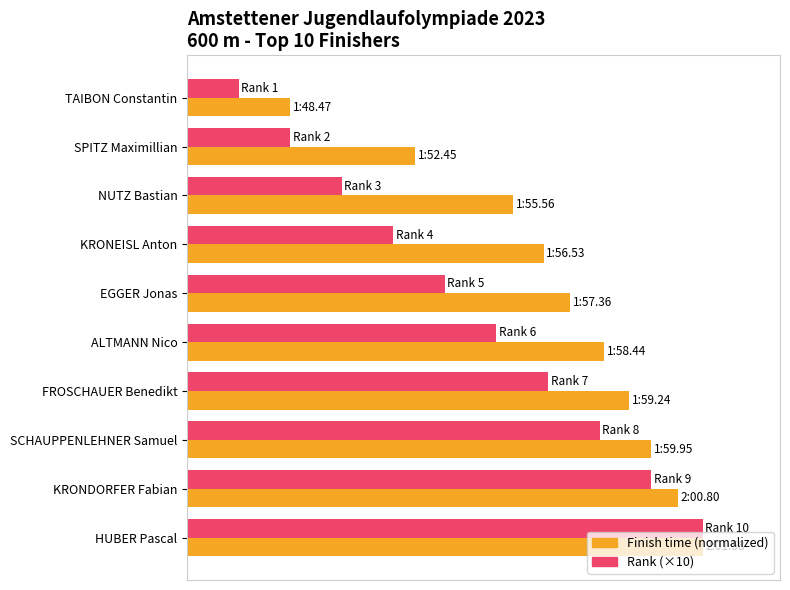

What are all the series names shown in the legend?

Finish time (normalized), Rank (×10)